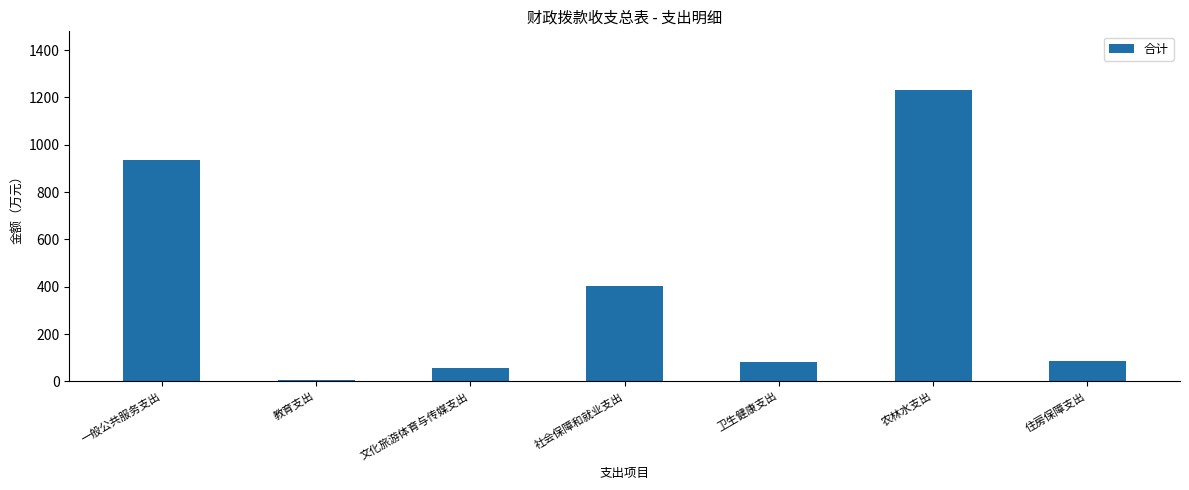

What is the difference between the values at 教育支出 and 卫生健康支出?

76.1